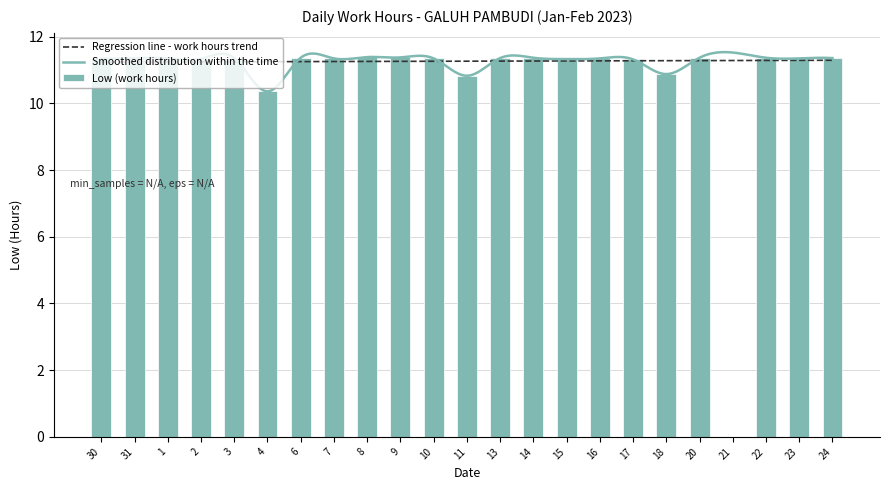

Where does the data first go above 11?

30